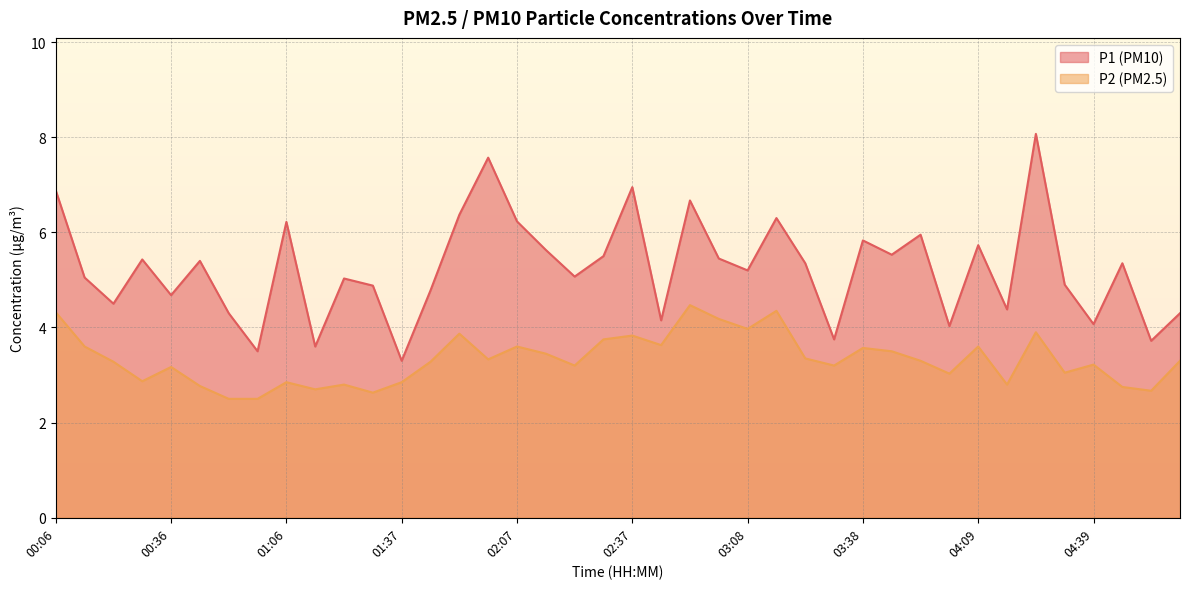

What is the total value across all series at 01:37?

6.2